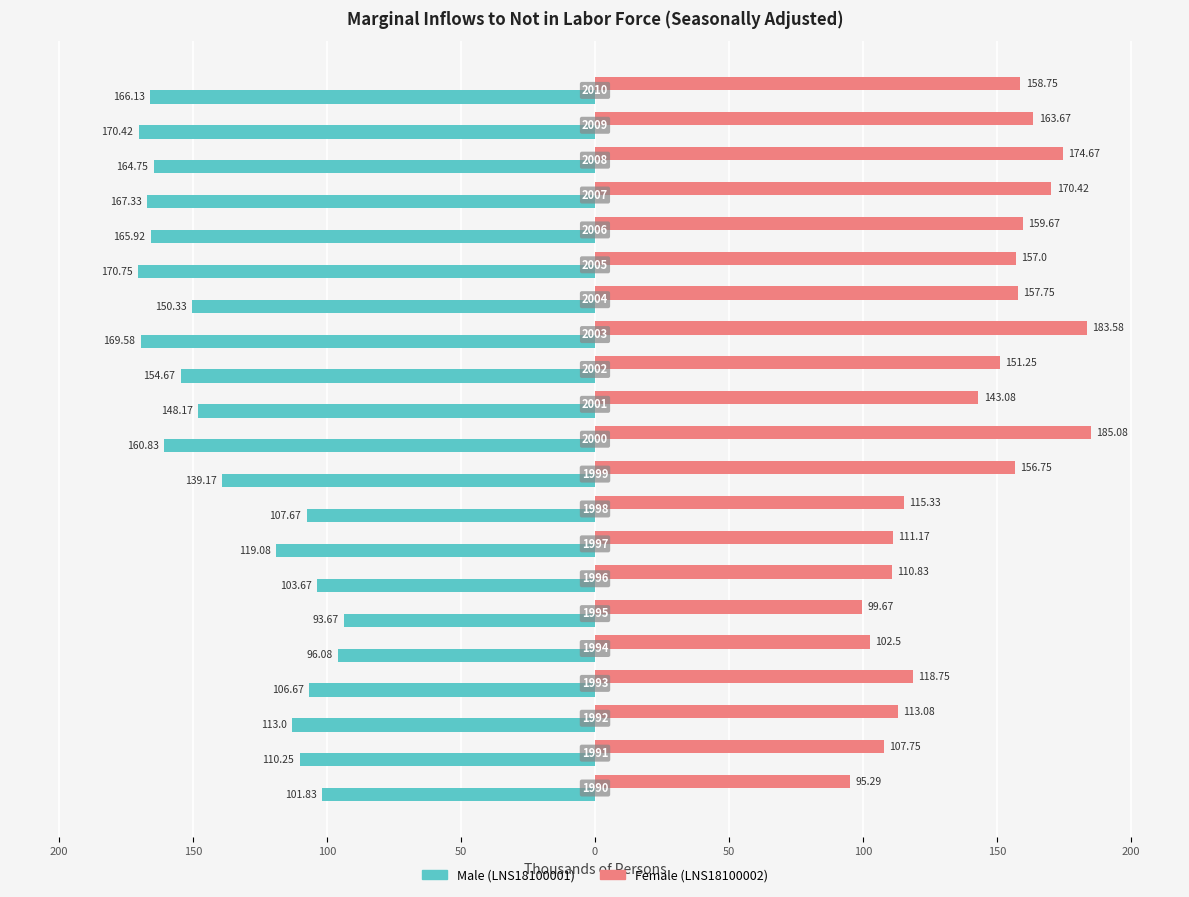

What are all the series names shown in the legend?

Male (LNS18100001), Female (LNS18100002)